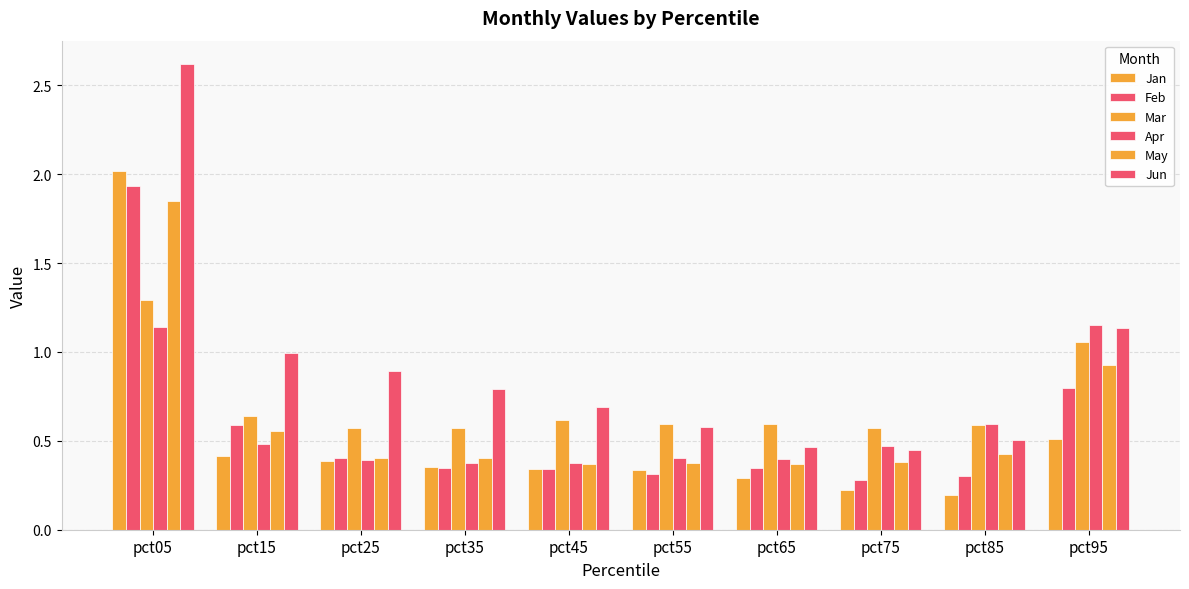

What is the sum of all Jan values?

5.1